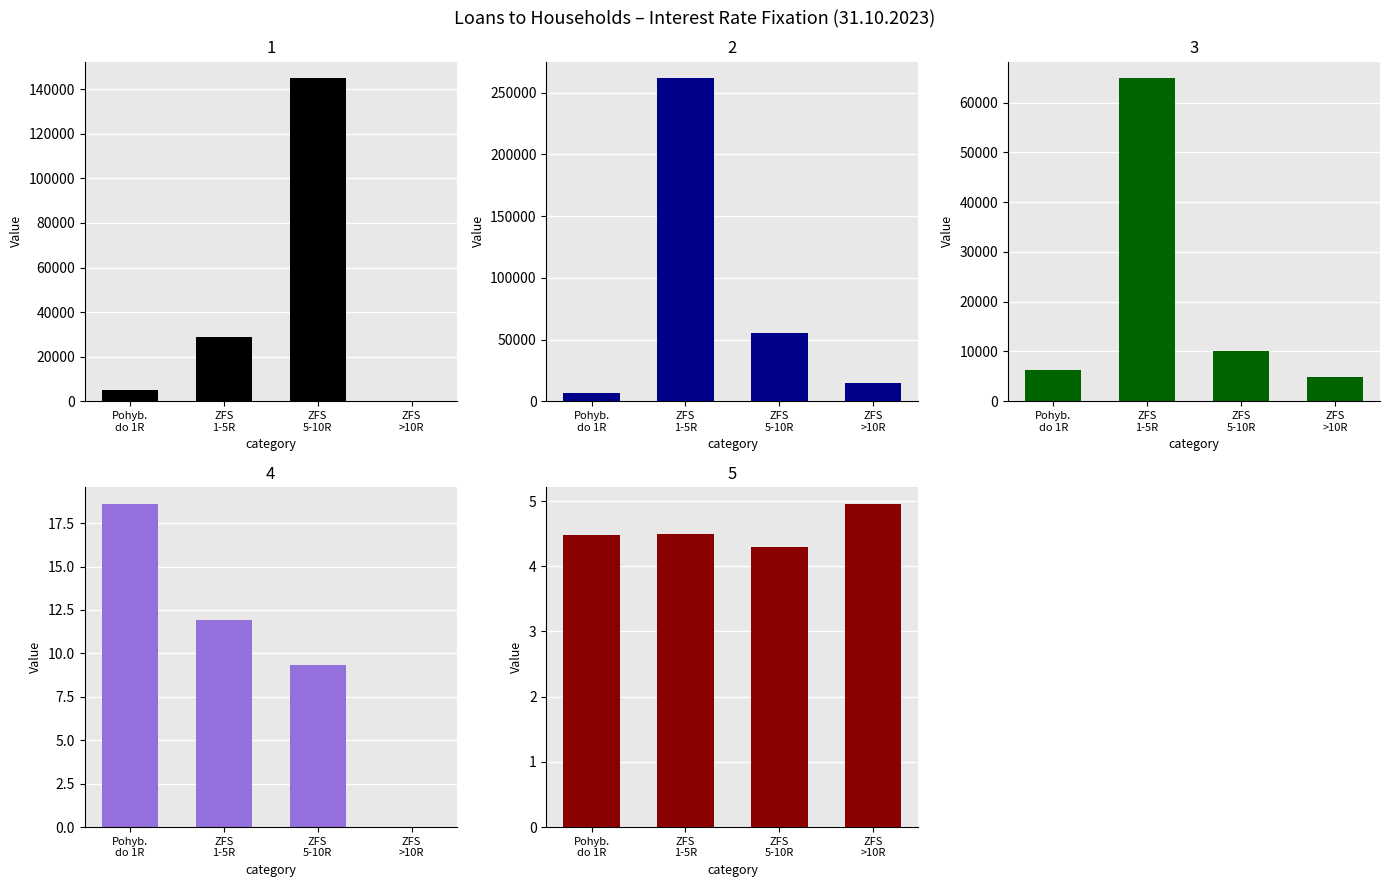

What is the difference between the highest and lowest values at ZFS
1-5R?

262160.5